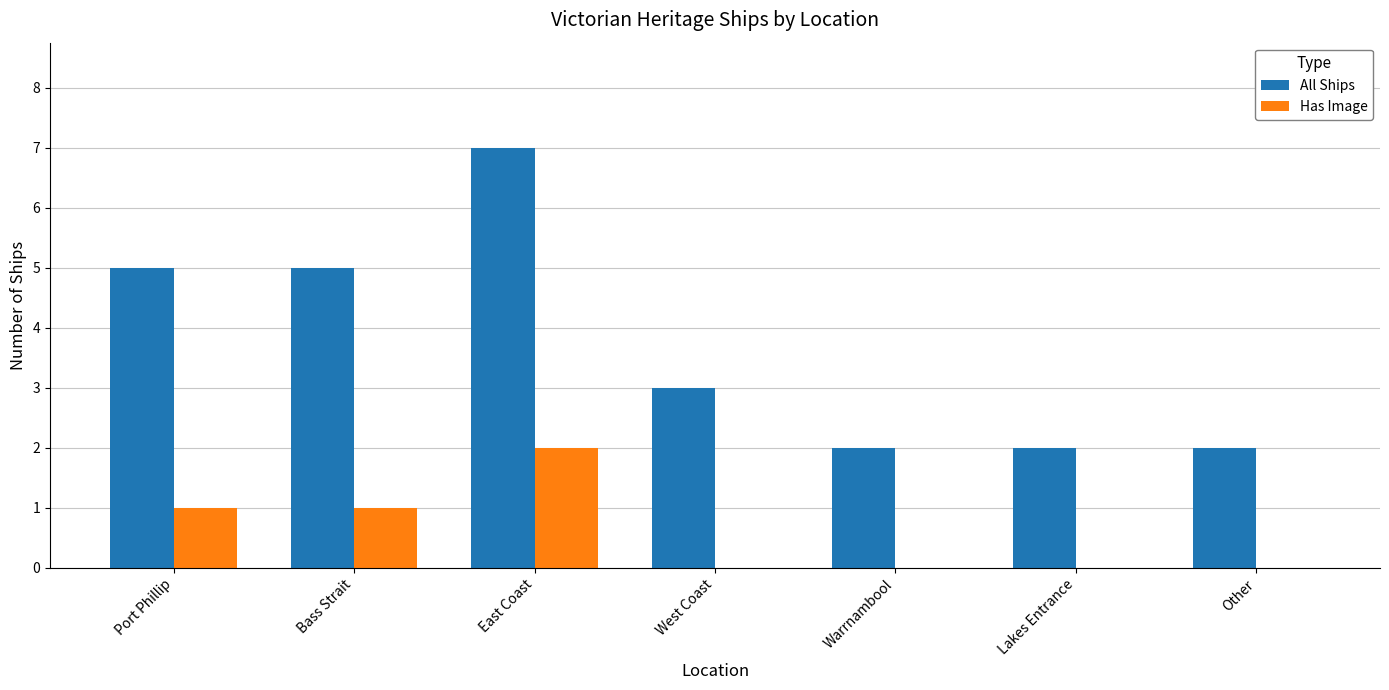

Which series changed the most between Port Phillip and Lakes Entrance?

All Ships